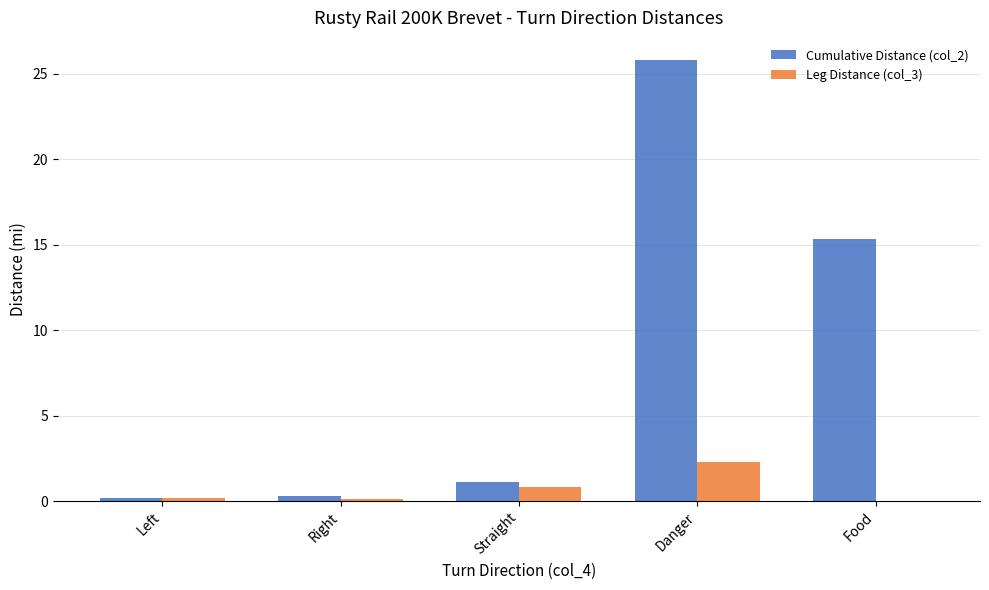

What is the greatest value displayed?

25.8